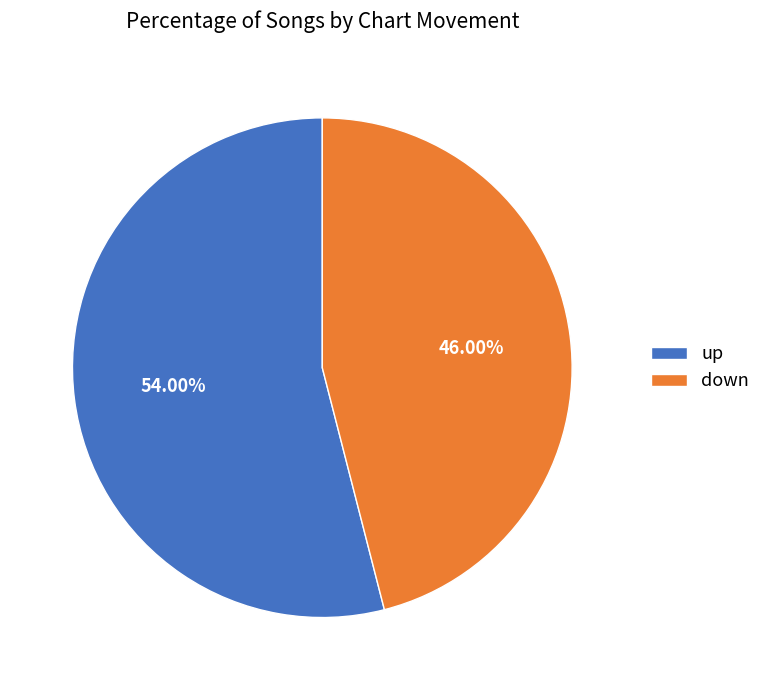

True or false: up accounts for 41% of the total.

False